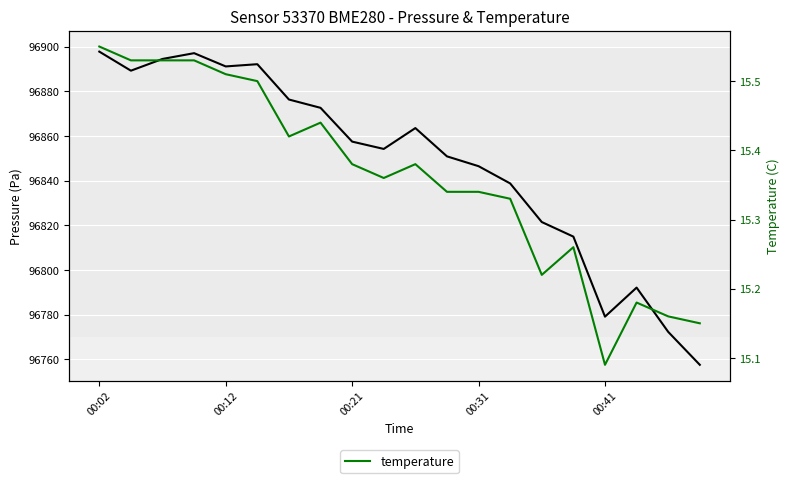

At which category is the sum across all series the highest?

00:02